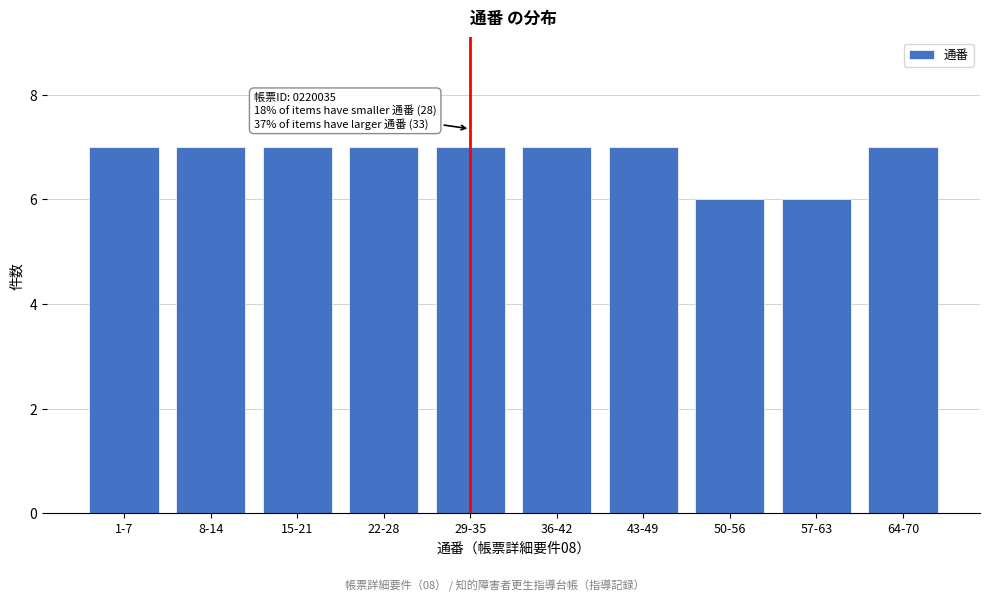

Reading right to left, list all the values displayed in this chart.

64-70=7	57-63=6	50-56=6	43-49=7	36-42=7	29-35=7	22-28=7	15-21=7	8-14=7	1-7=7